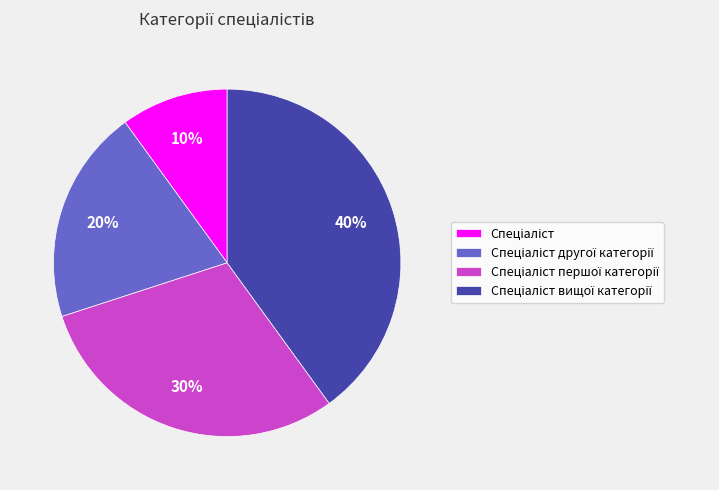

How many segments does this pie chart have?

4